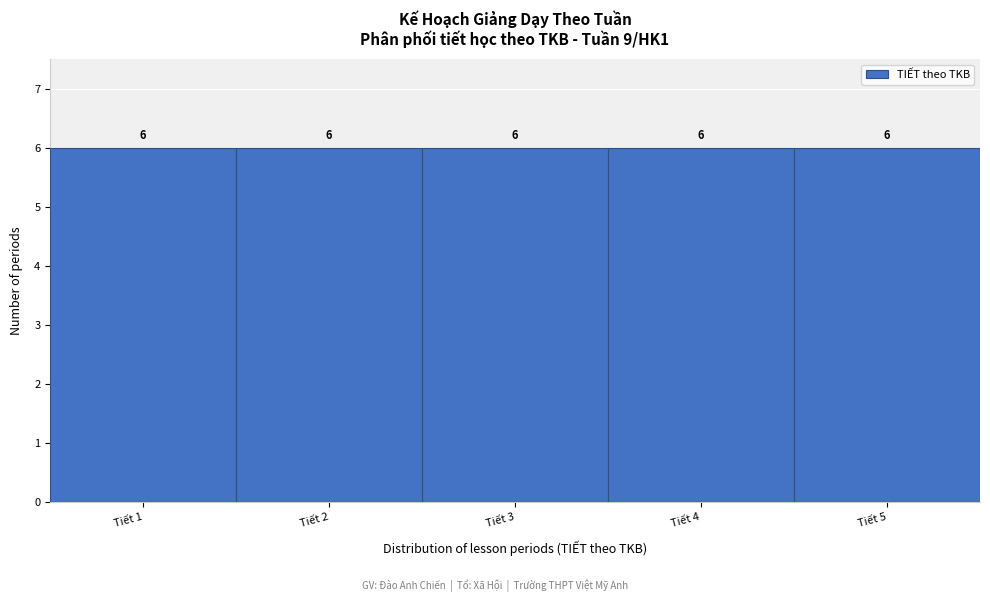

Reading left to right, transcribe this chart: for each bar, give the range it covers on the x-axis and its height.

0.5 to 1.5: 6
1.5 to 2.5: 6
2.5 to 3.5: 6
3.5 to 4.5: 6
4.5 to 5.5: 6